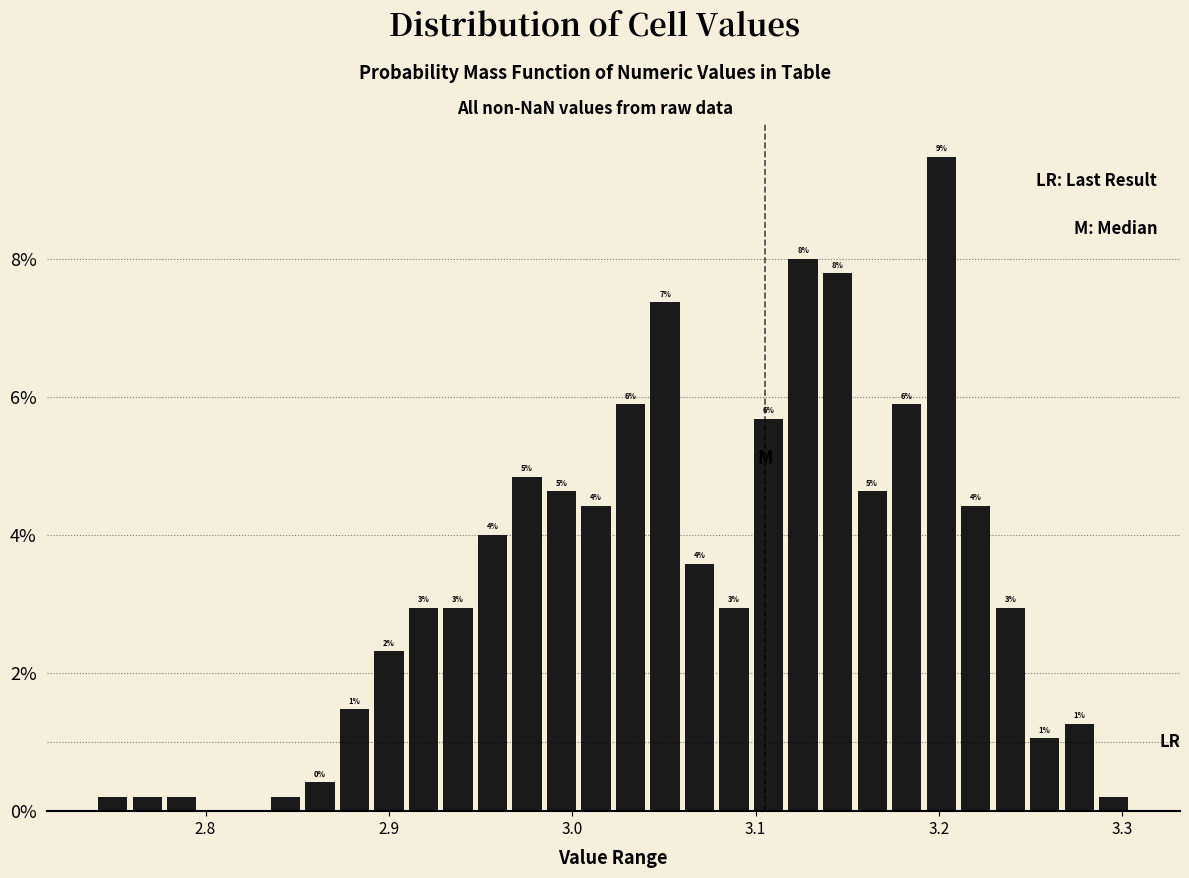

Read against the x-axis, roughly where is the centre of the tallest bar?

3.20